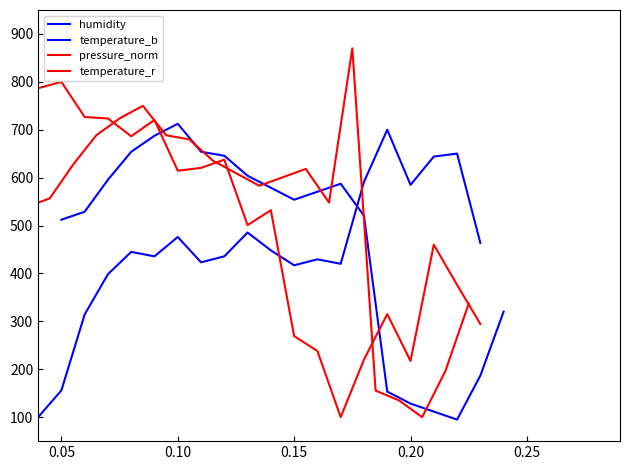

Does the chart have visible grid lines?

No